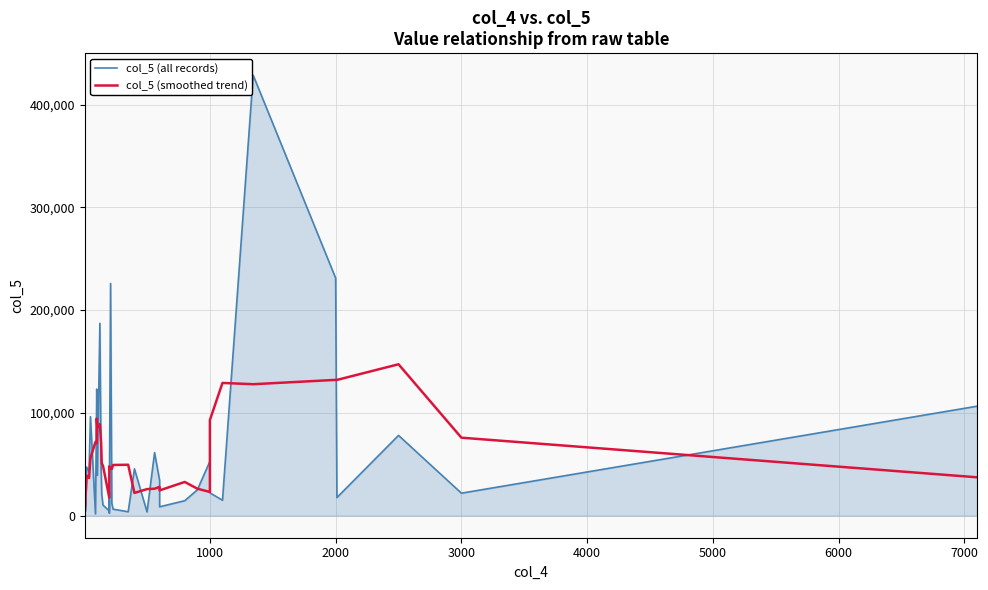

List the series in order of their overall mean, lowest first.

col_5 (smoothed trend), col_5 (all records)